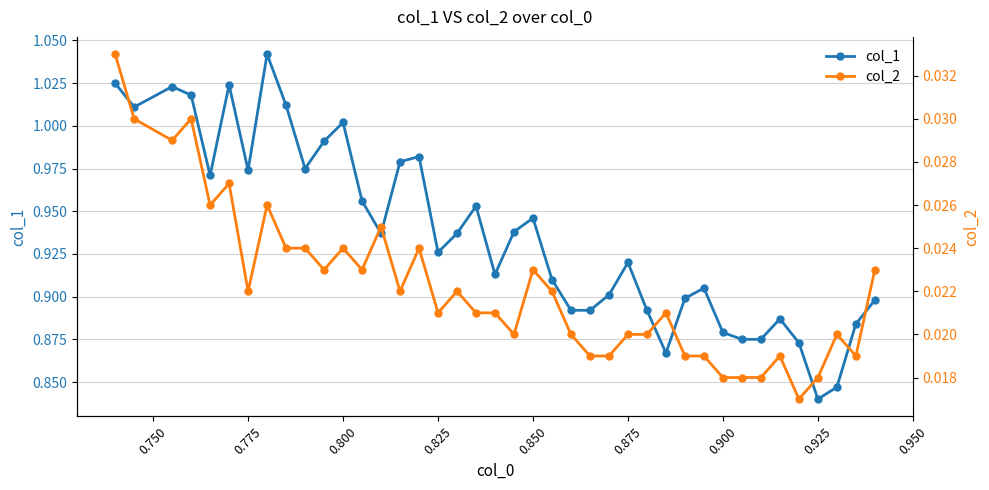

Is it true that col_1 equals 1.7 at 0.775?

False